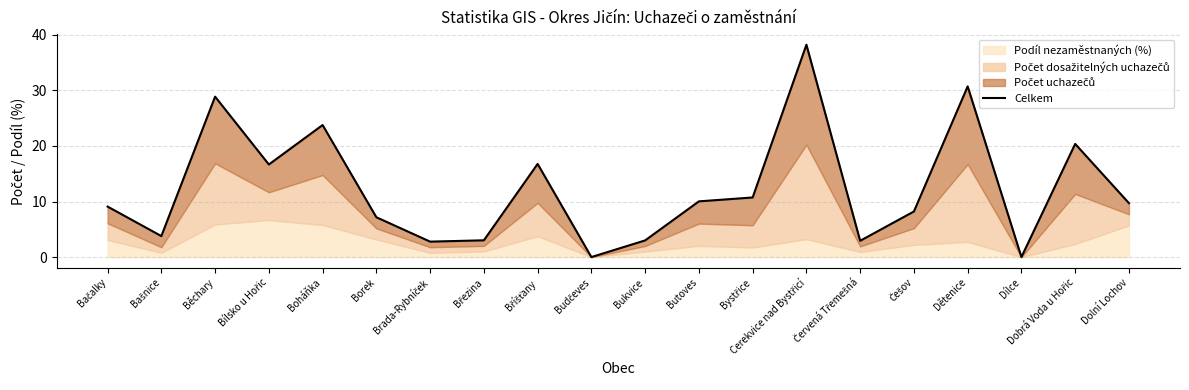

What is the sum of all values?

245.9